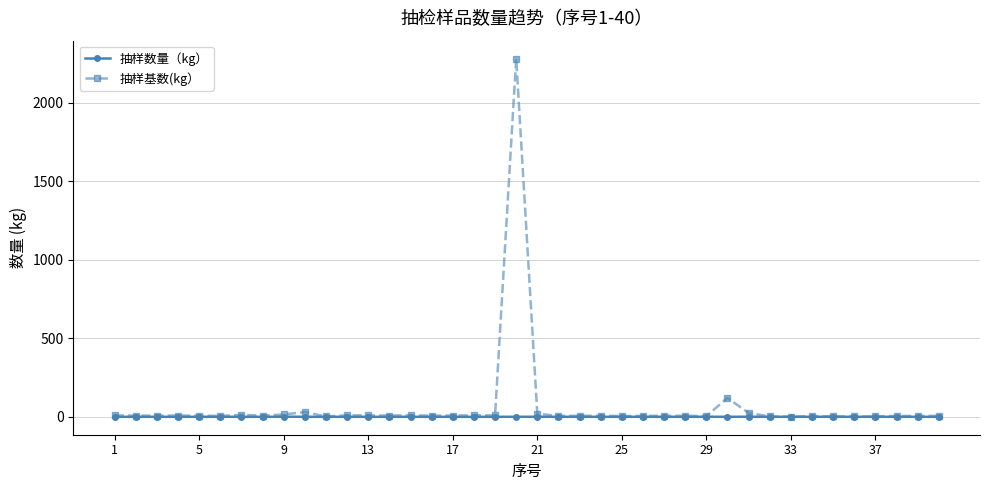

List the series in order of their peak value, highest first.

抽样基数(kg）, 抽样数量（kg）